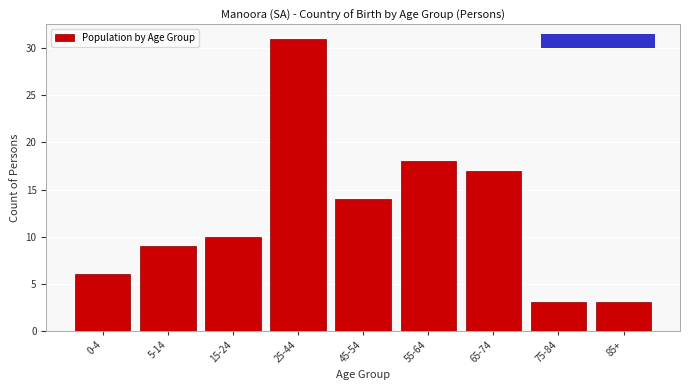

Reading left to right, extract all data points from this chart.

6	9	10	31	14	18	17	3	3